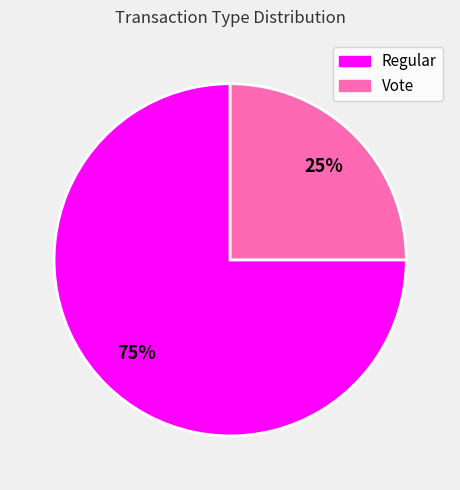

To the nearest percent, what is the difference between the largest and smallest slice percentages?

50%